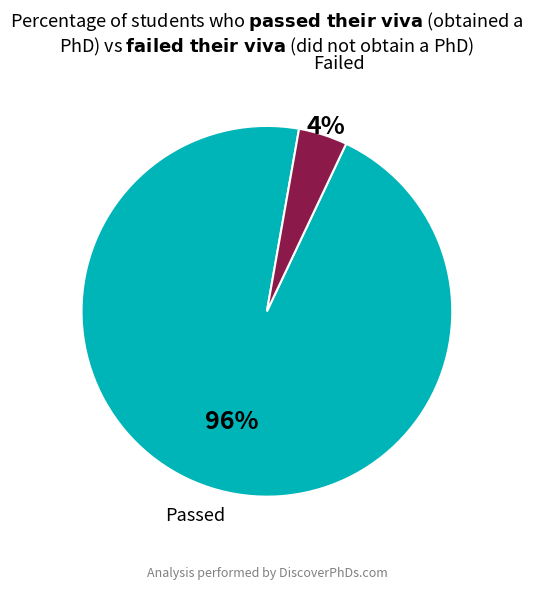

To the nearest percent, what is the average slice percentage?

50%